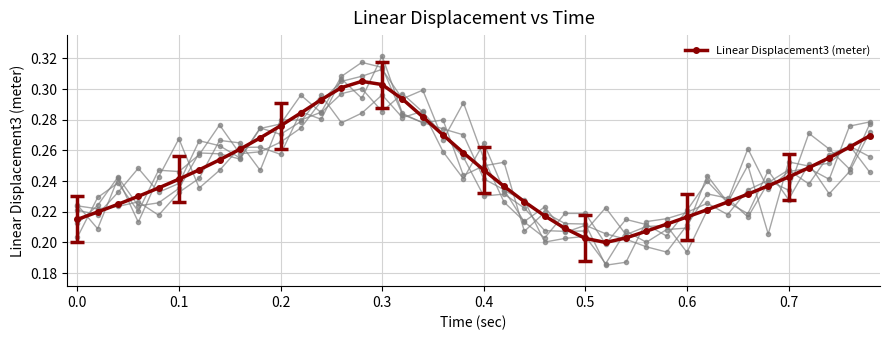

True or false: Linear Displacement3 (meter) has more than 0 points higher than both neighbors.

True